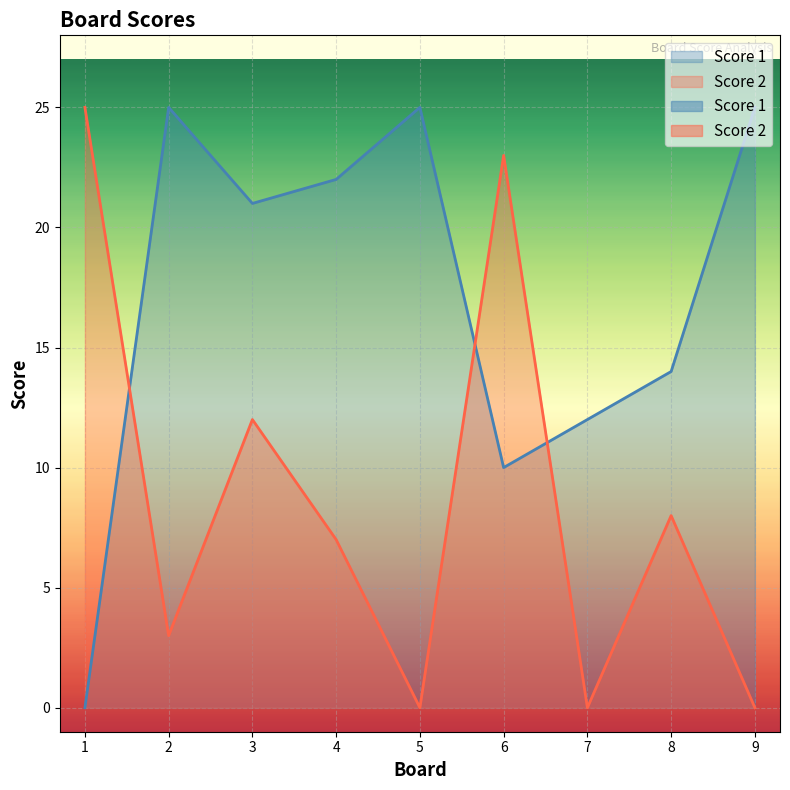

At 1, list the series in order from largest to smallest.

Score 2, Score 1